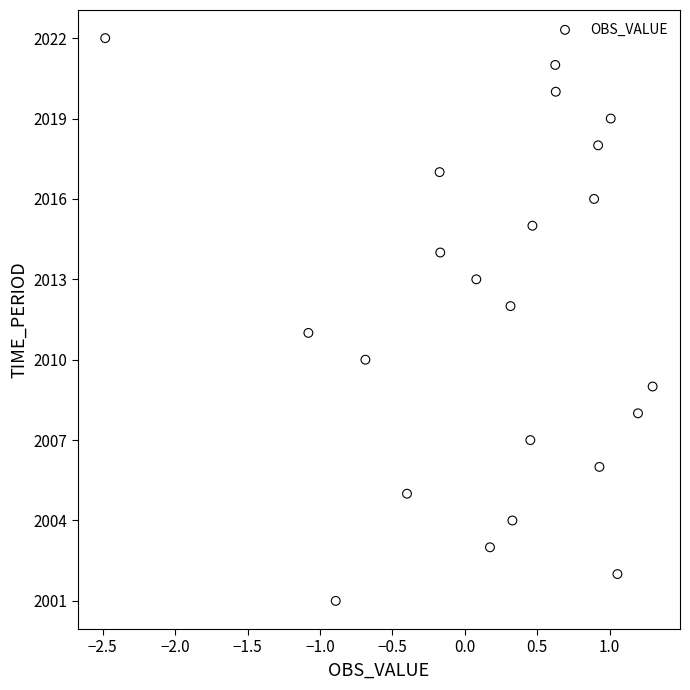

How many points are shown in the scatter plot?

22